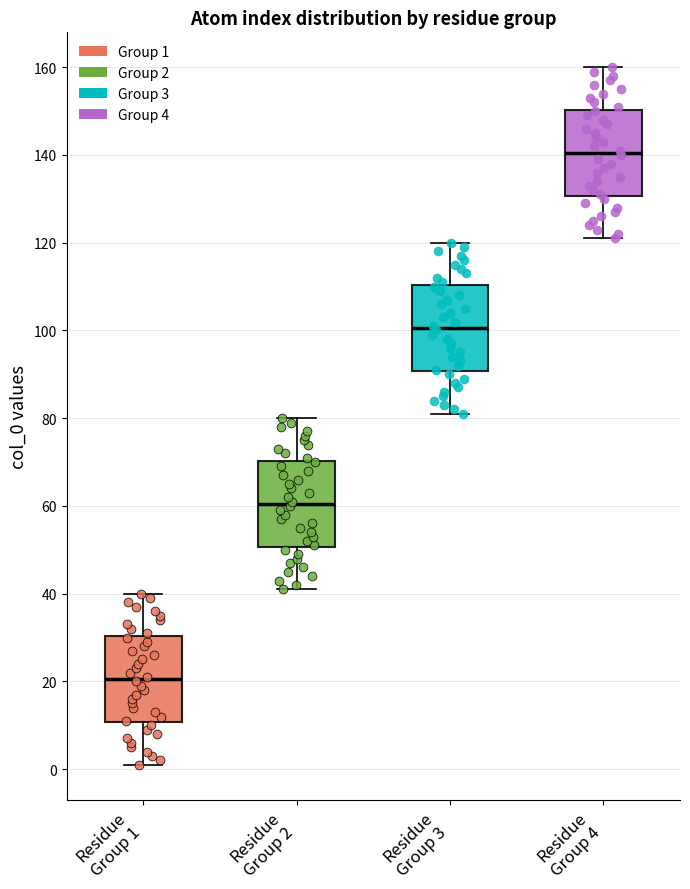

Reading left to right, read every box against the y-axis: the position of its median line, the range the box covers, and the ends of its whiskers. The values are not printed on the chart, so give them approximately, as read against the axis.

Residue Group 1: median 20, box 10 to 30, whiskers 2 to 40
Residue Group 2: median 60, box 50 to 70, whiskers 42 to 80
Residue Group 3: median 100, box 90 to 110, whiskers 82 to 120
Residue Group 4: median 140, box 130 to 150, whiskers 122 to 160